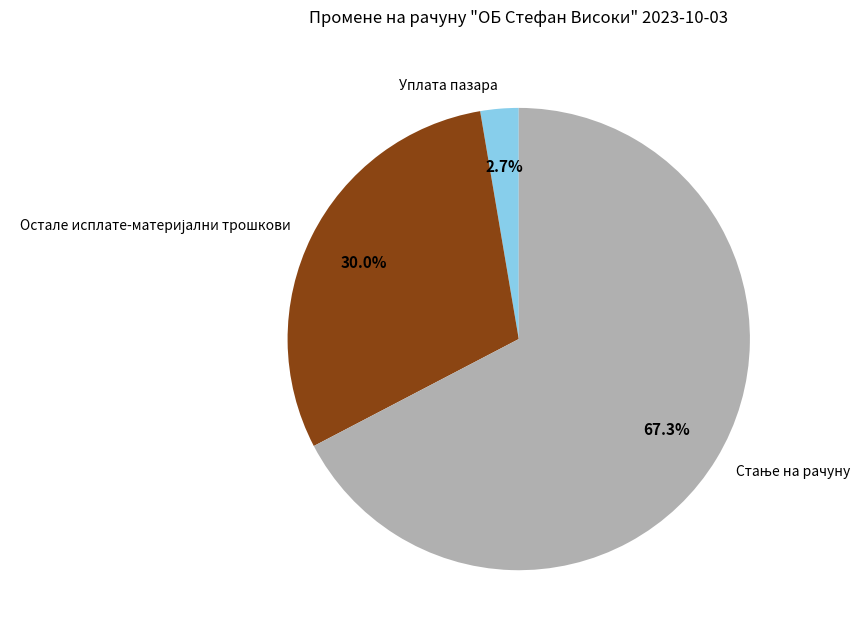

Does any single category account for the majority?

Yes